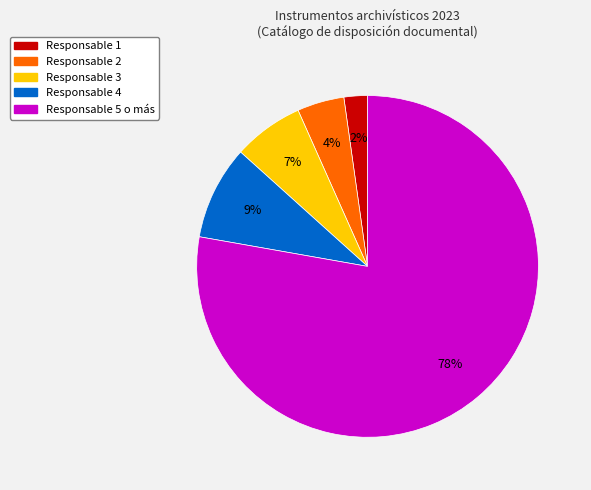

Does any single category account for the majority?

Yes